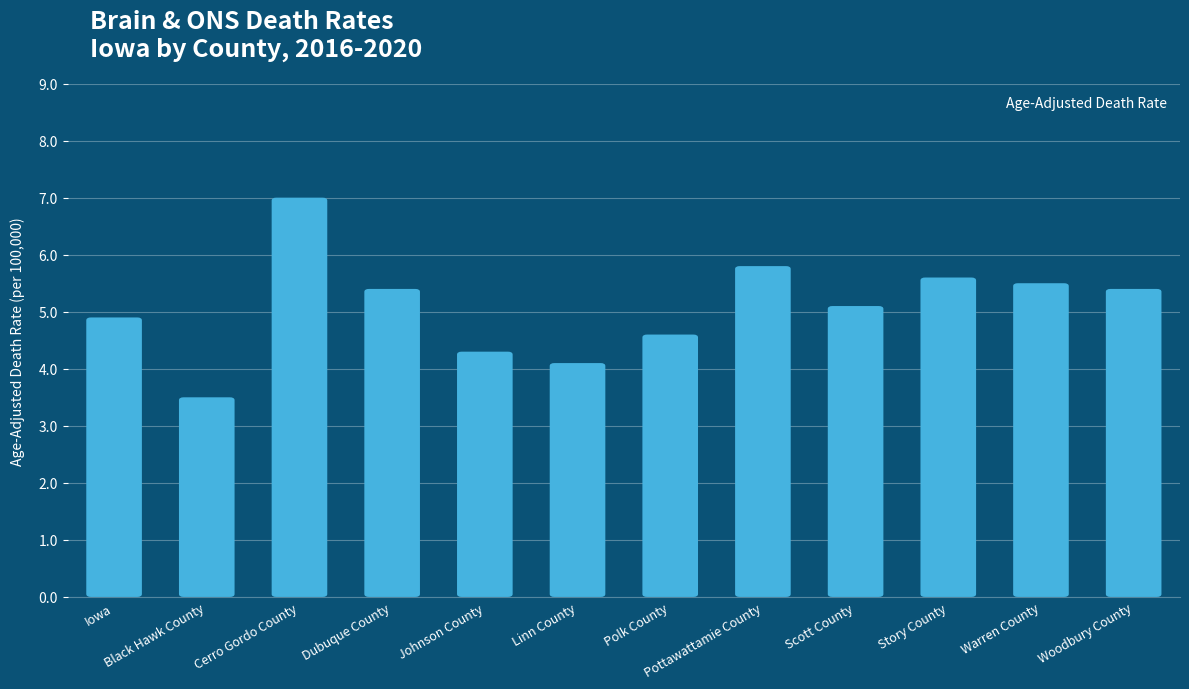

The chart shows a value of 5.4 at Dubuque County. True or false?

True